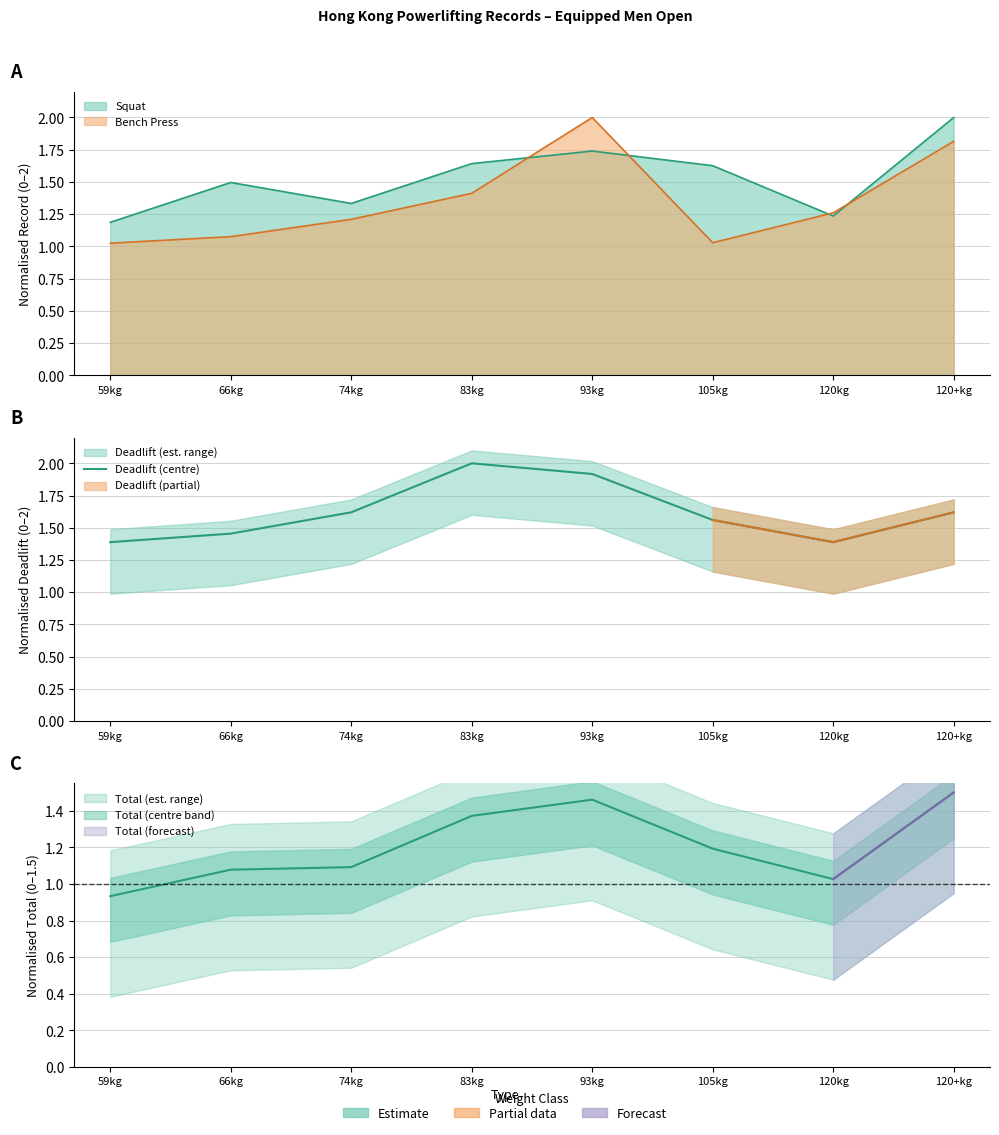

Count the values in the range 1 to 2.

8